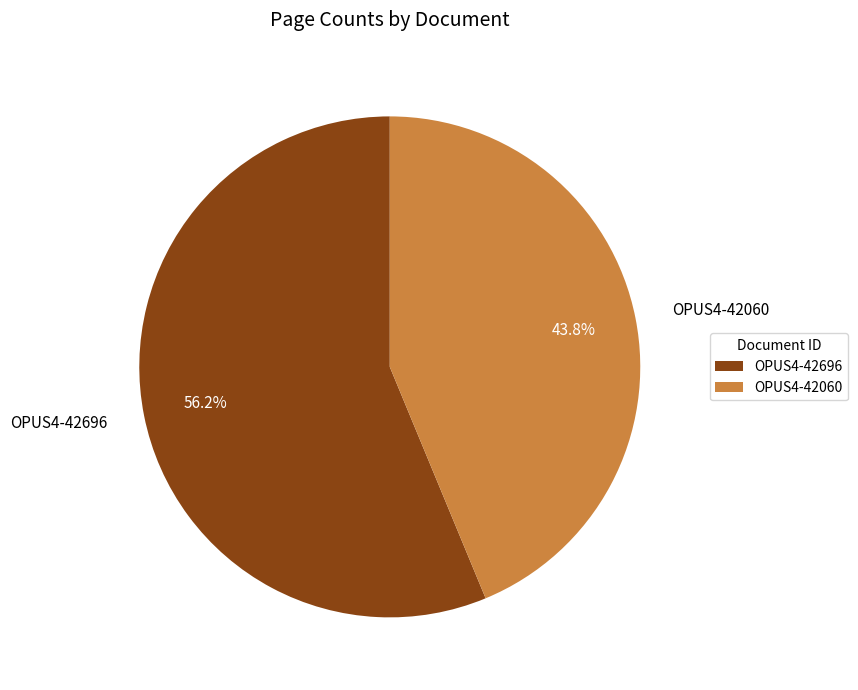

How many slices are in this pie chart?

2